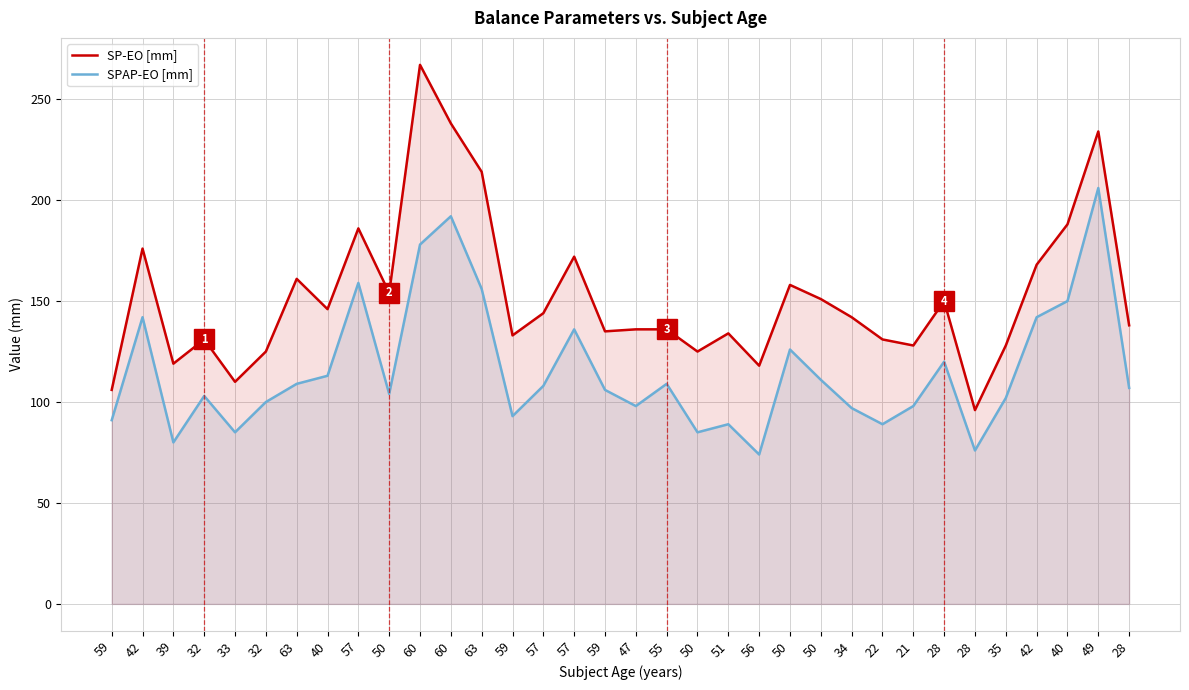

How many data points in SPAP-EO [mm] are less than 107?

17